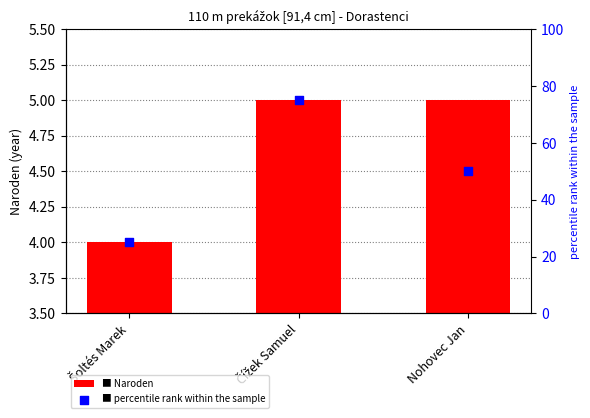

At which category is the sum across all series the highest?

Čížek Samuel